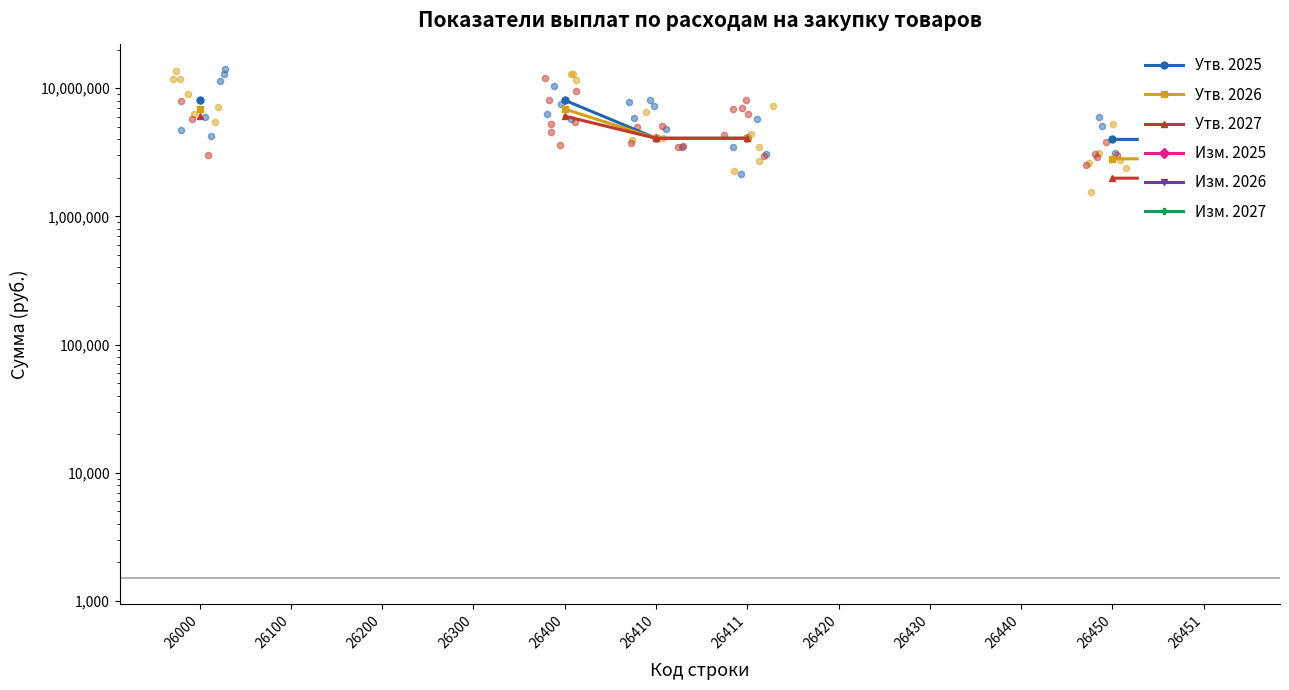

At how many categories does at least one series exceed 2305682?

6